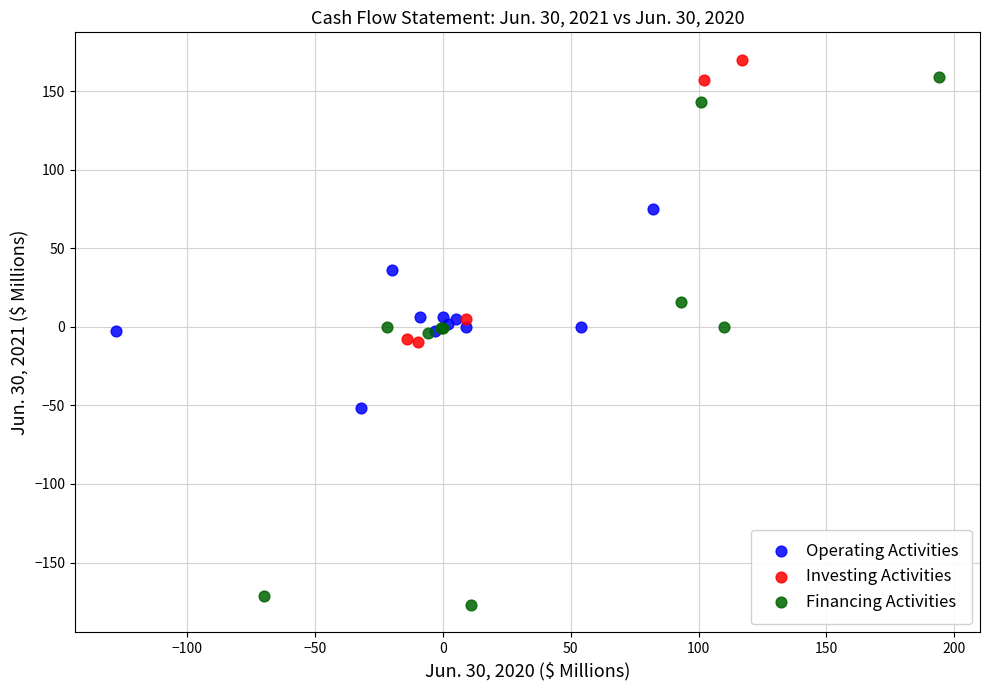

What are all the series names shown in the legend?

Operating Activities, Investing Activities, Financing Activities